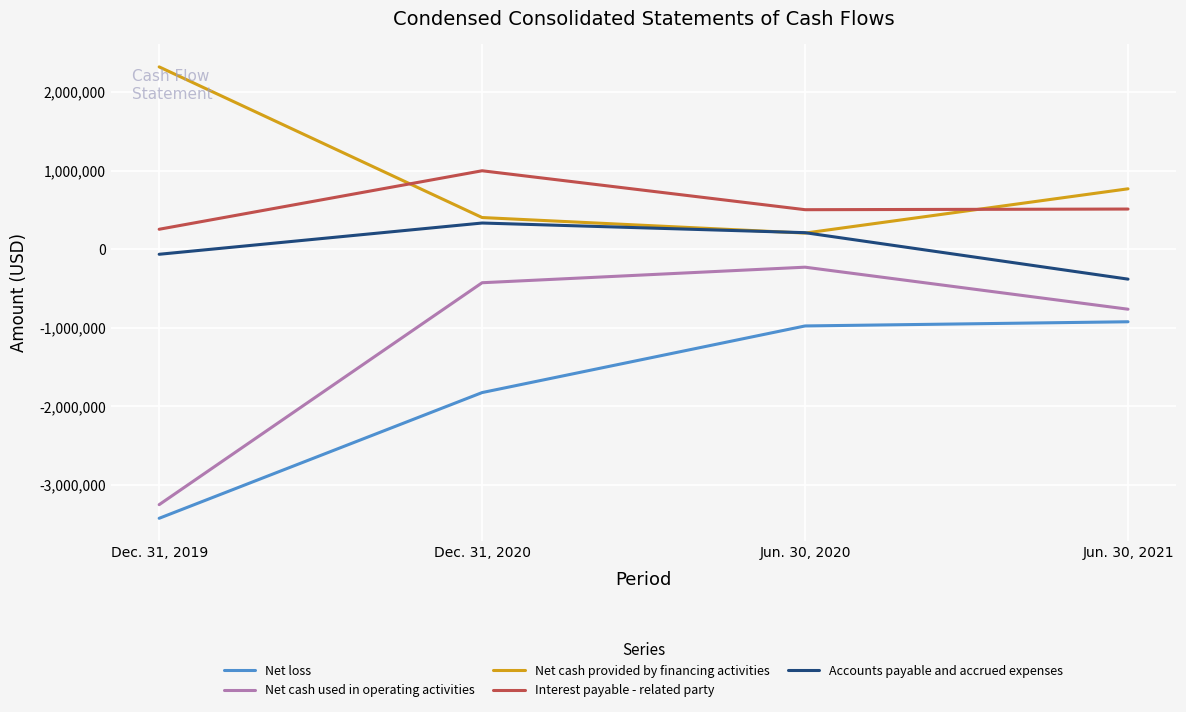

Rank the series by their maximum value, from highest to lowest.

Net cash provided by financing activities, Interest payable - related party, Accounts payable and accrued expenses, Net cash used in operating activities, Net loss